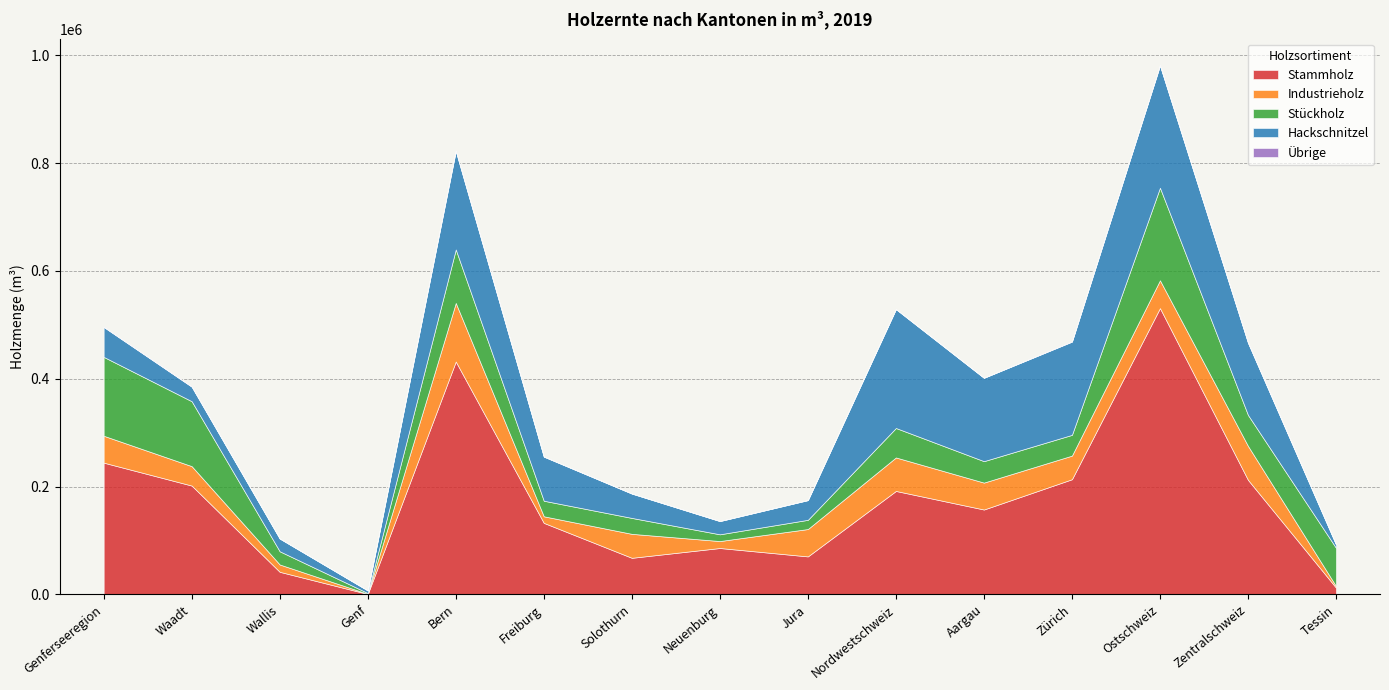

What is the label of the 15th point from the right?

Genferseeregion